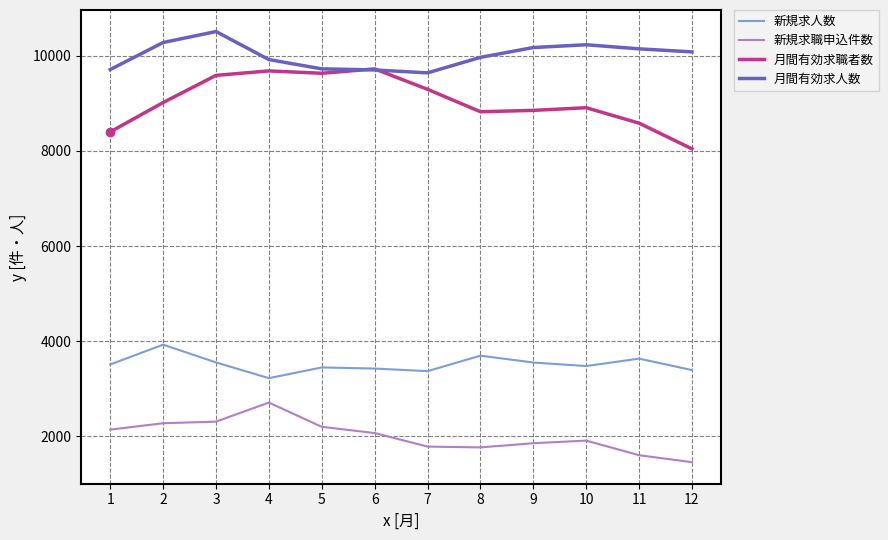

How many distinct data groups are displayed?

4